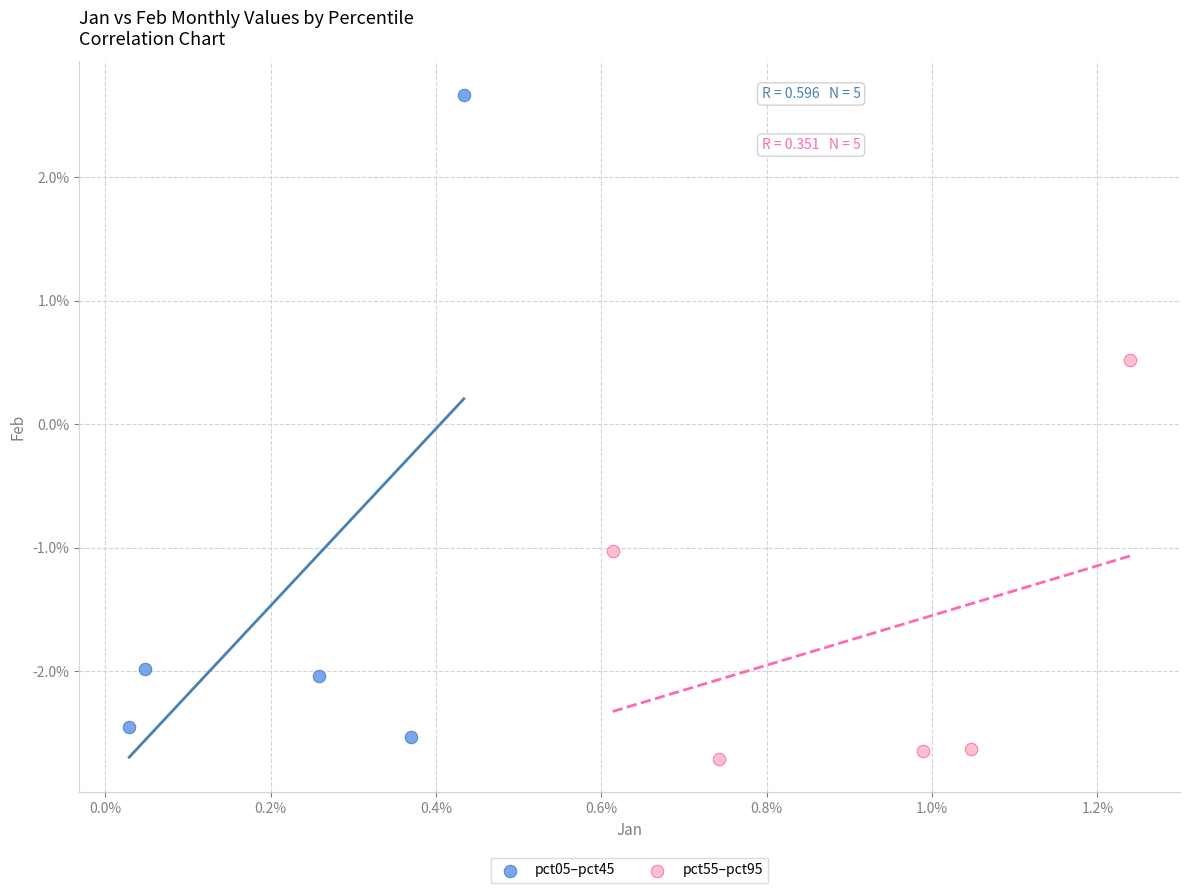

What are all the series names shown in the legend?

pct05–pct45, pct55–pct95